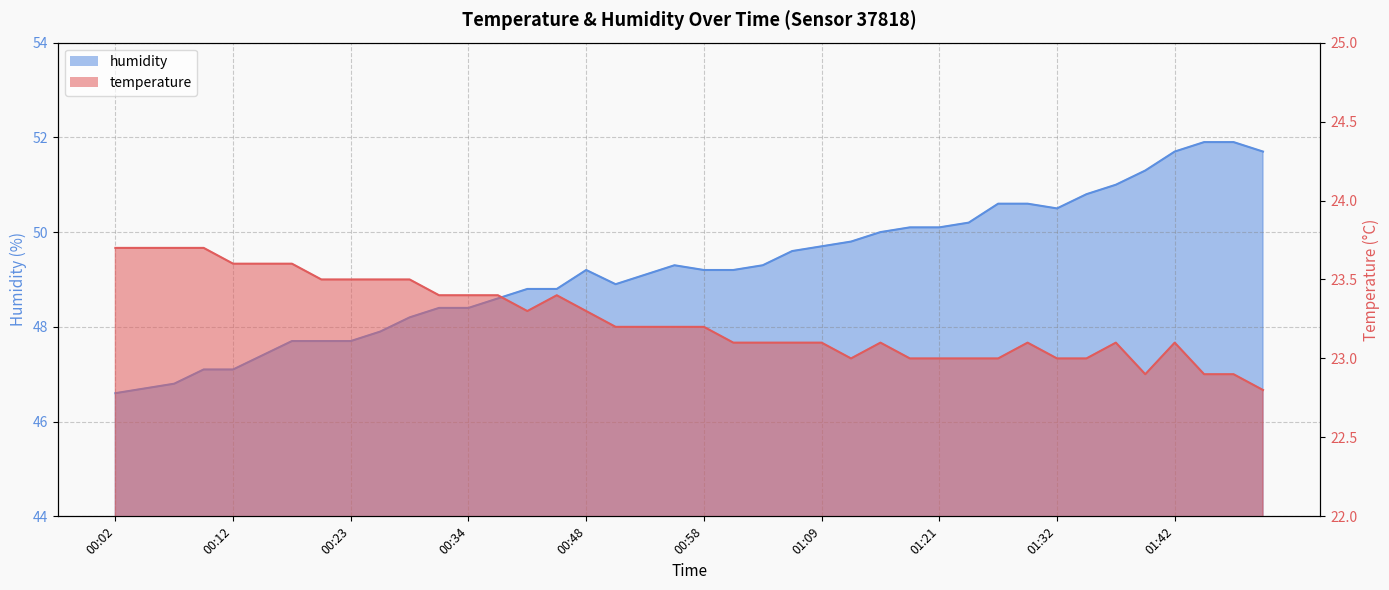

How many data points in humidity are above 49?

23